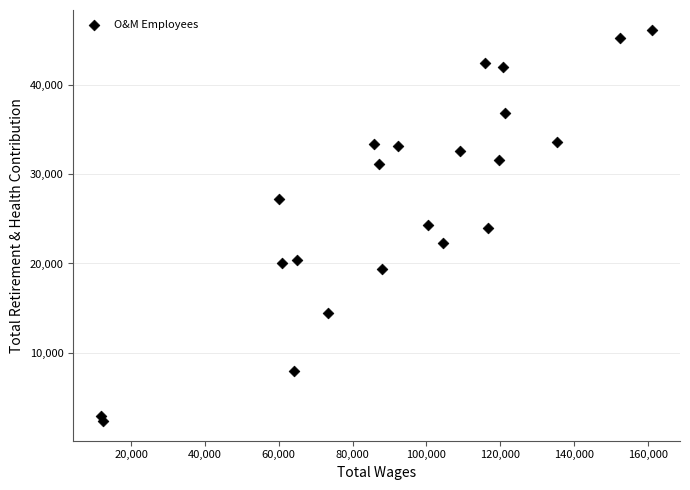

What is the range of X values (max minus min)?

149436